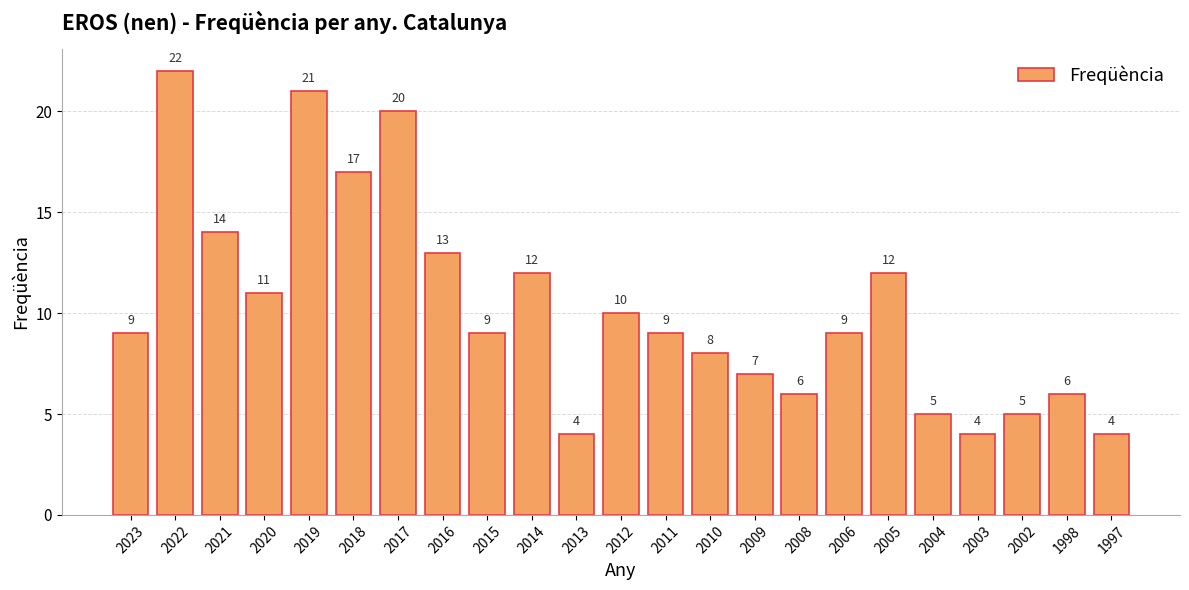

What is the change in value from 2014 to 2010?

-4